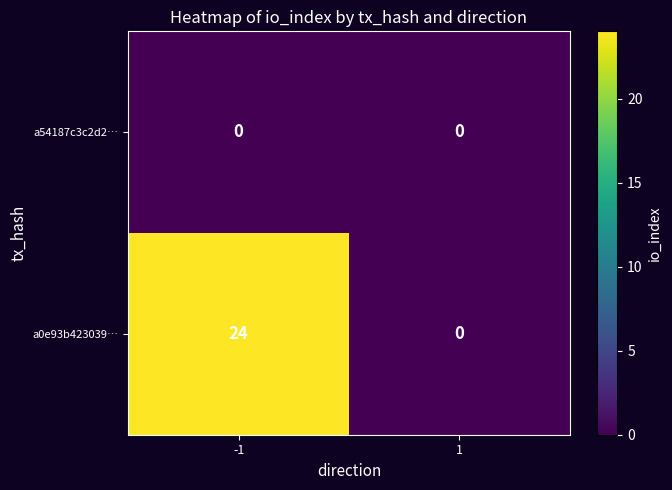

At which category is the sum across all series the highest?

-1